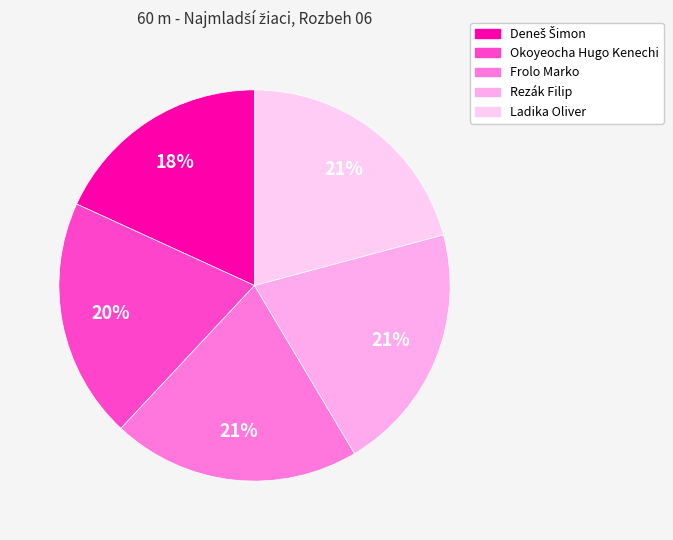

What is the largest slice in the pie chart?

Ladika Oliver